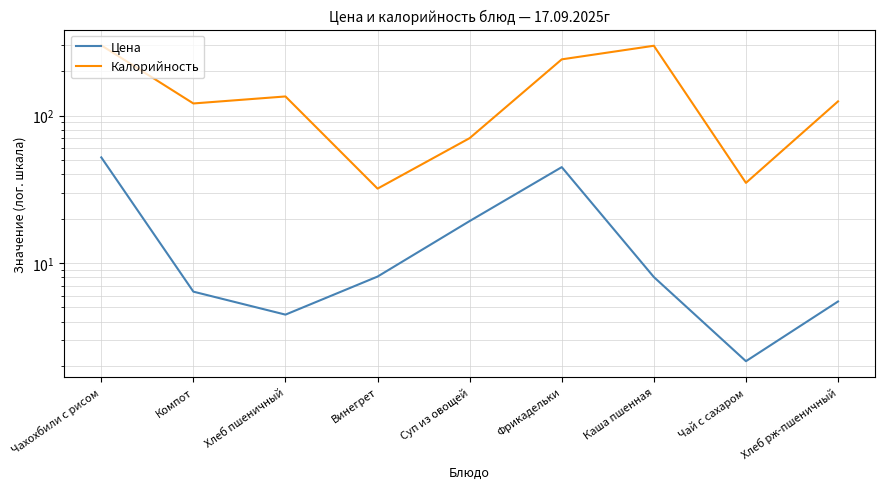

At how many categories does at least one series exceed 116?

6